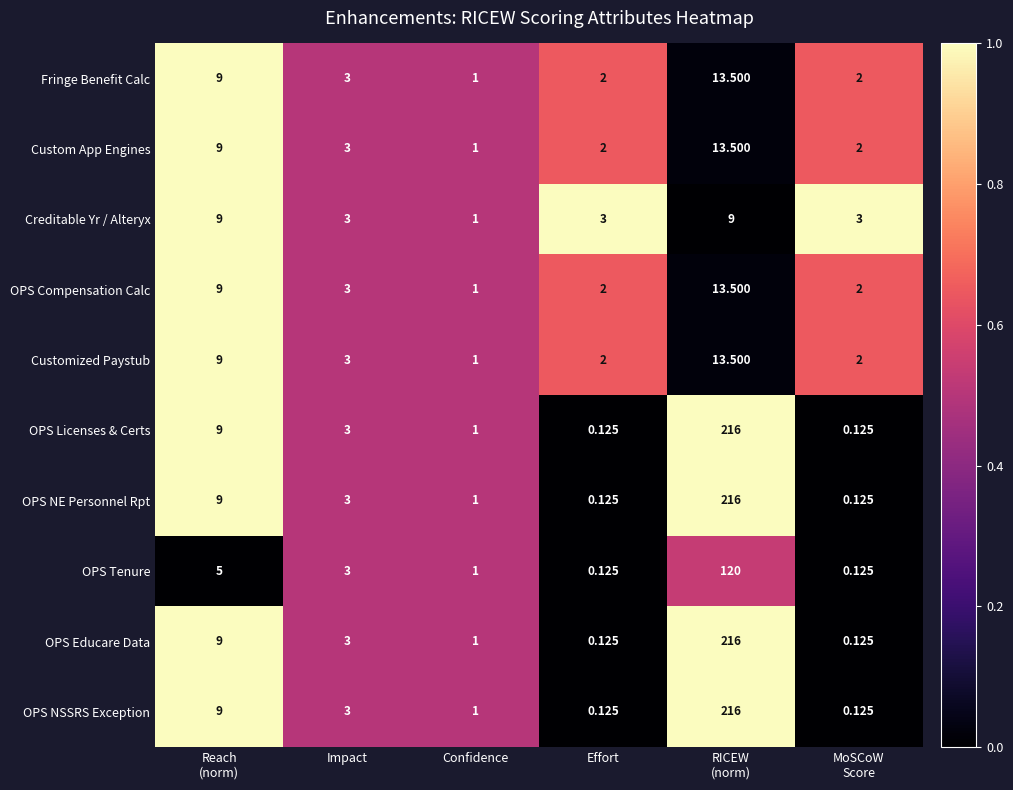

How many data points in Fringe Benefit Calc are less than 3?

3